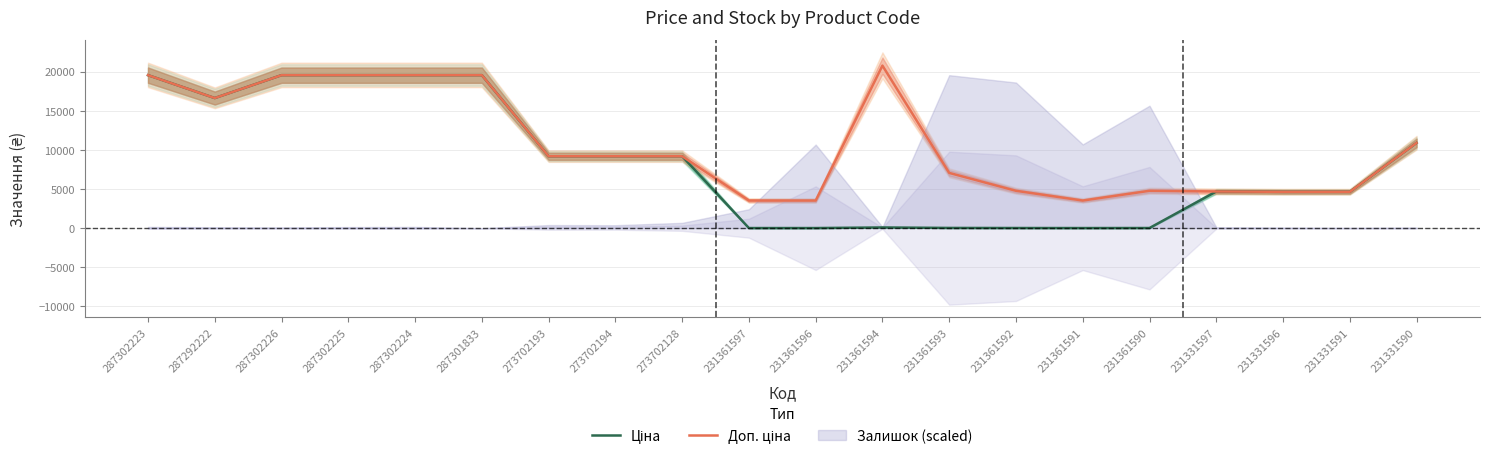

What is the difference between the maximum and minimum values in the Доп. ціна series?

17231.8